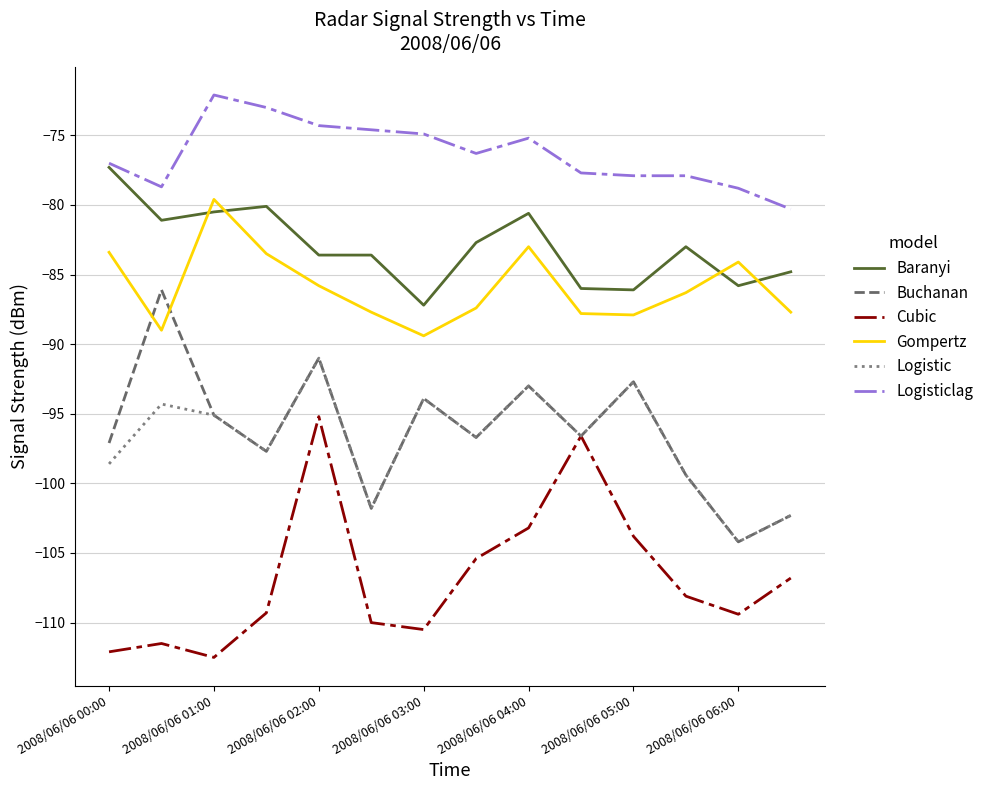

True or false: Baranyi has more than 0 interior local peaks.

True